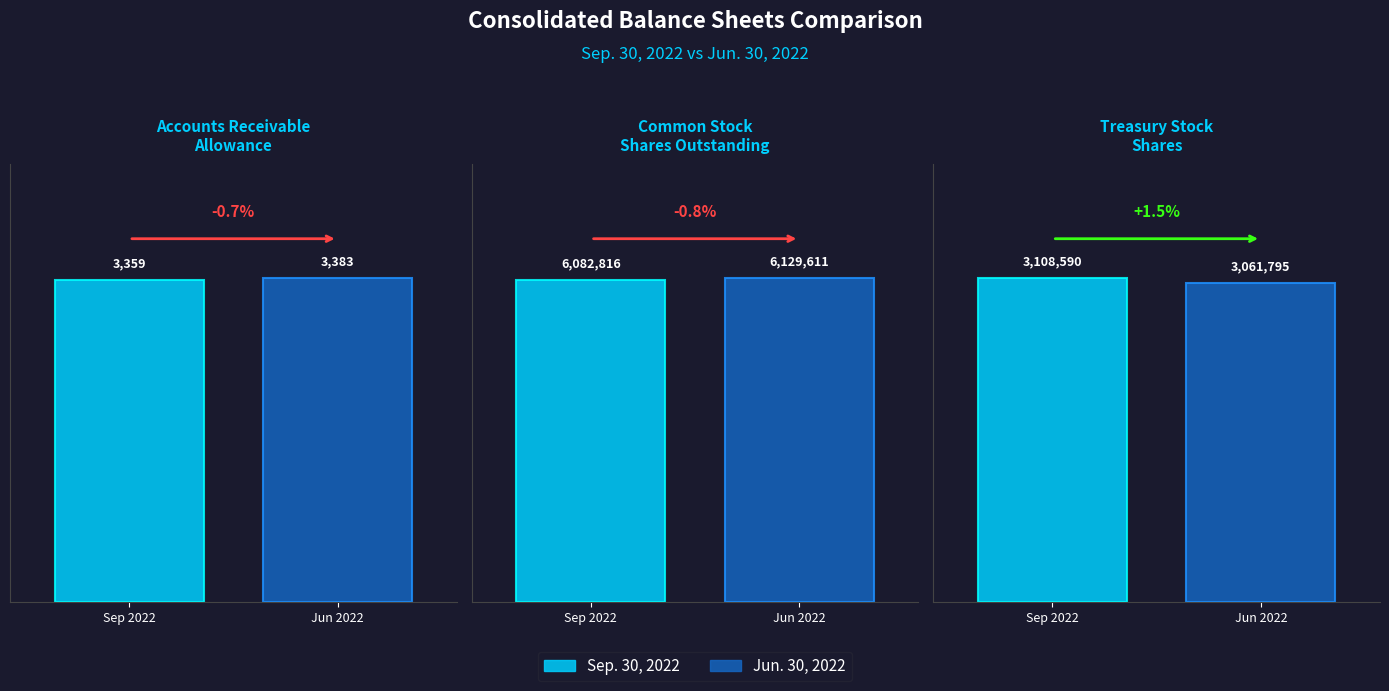

Count the Sep. 30, 2022 values in the range 3359 to 6082816.

3